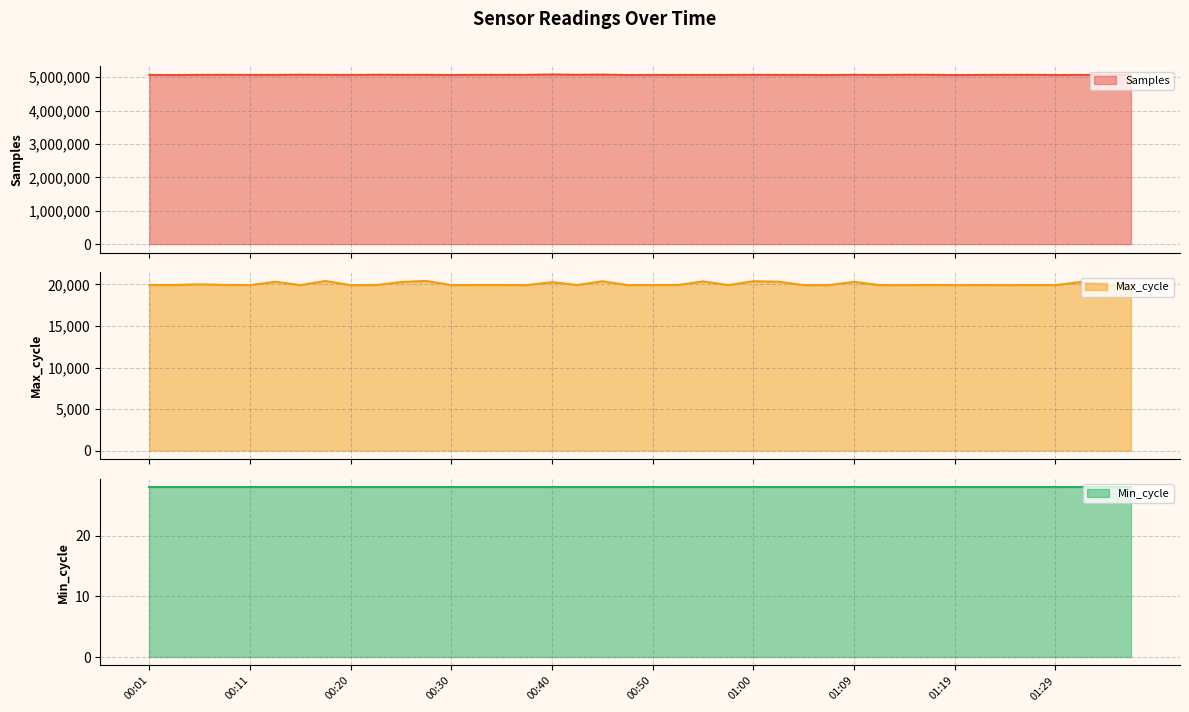

How many values in the Max_cycle series are below 19931?

18